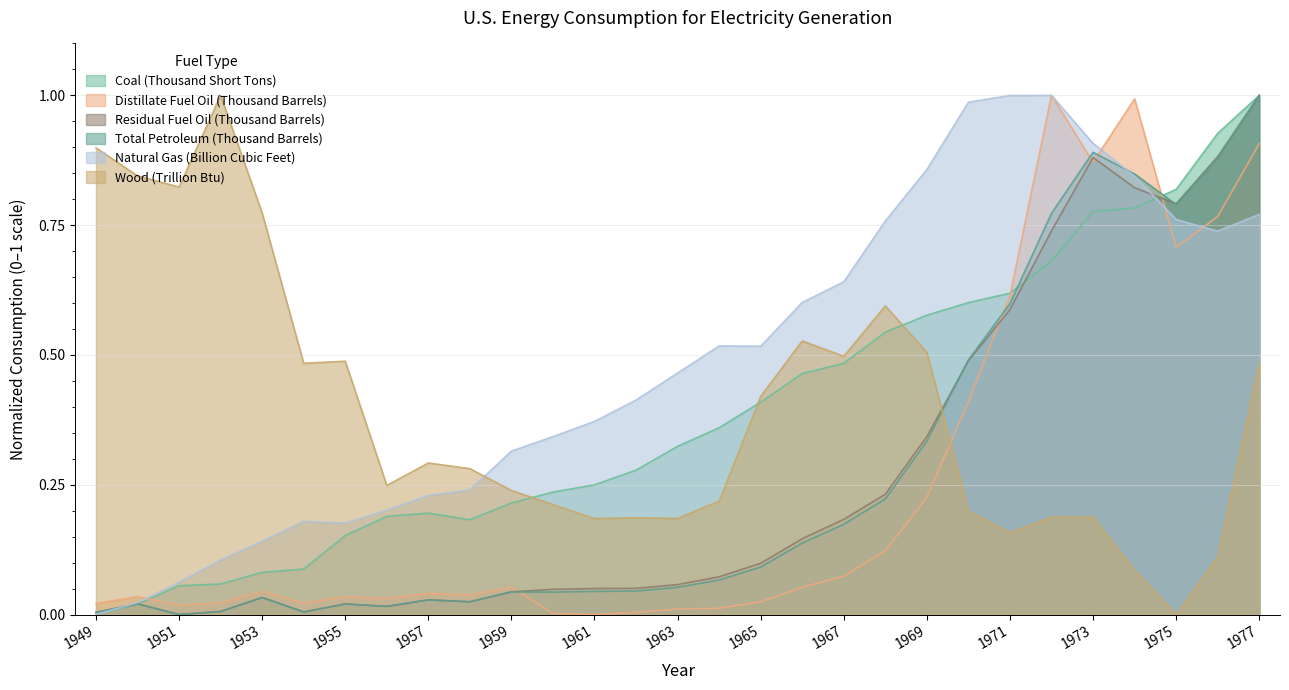

What are all the series names shown in the legend?

Coal (Thousand Short Tons), Distillate Fuel Oil (Thousand Barrels), Residual Fuel Oil (Thousand Barrels), Total Petroleum (Thousand Barrels), Natural Gas (Billion Cubic Feet), Wood (Trillion Btu)